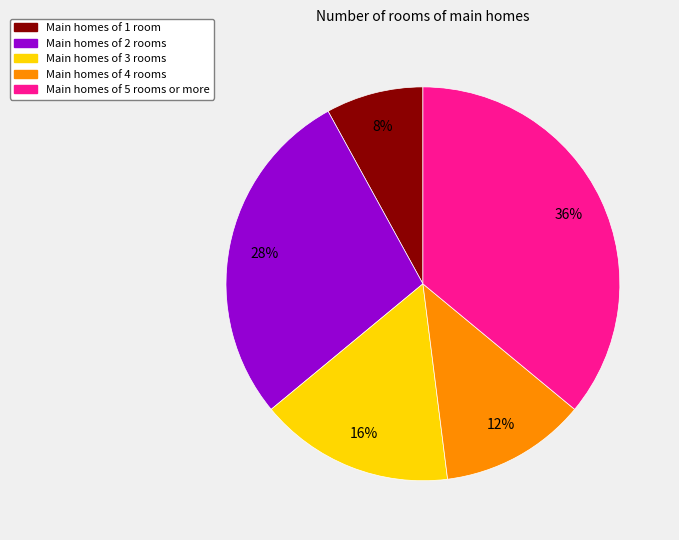

To the nearest percent, what is the difference between the largest and smallest slice percentages?

28%